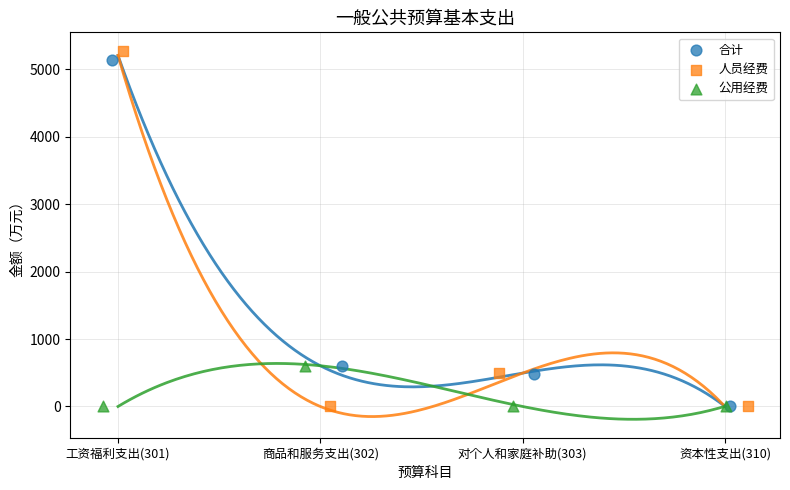

Which series has the widest spread of Y values?

人员经费